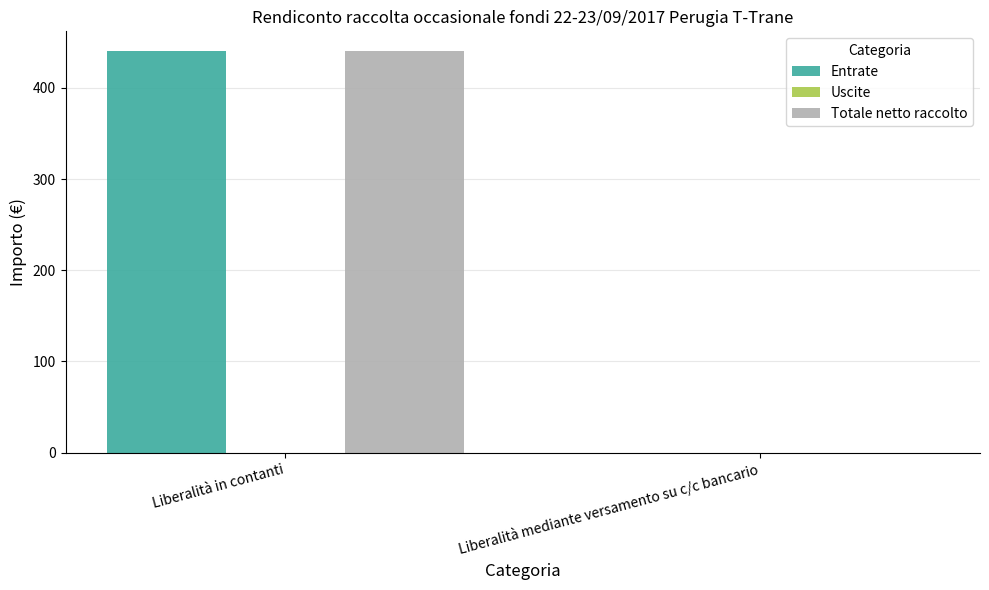

Reading left to right, list all the values displayed in this chart.

Entrate: Liberalità in contanti=440	Liberalità mediante versamento su c/c bancario=0
Totale netto raccolto: Liberalità in contanti=440	Liberalità mediante versamento su c/c bancario=0